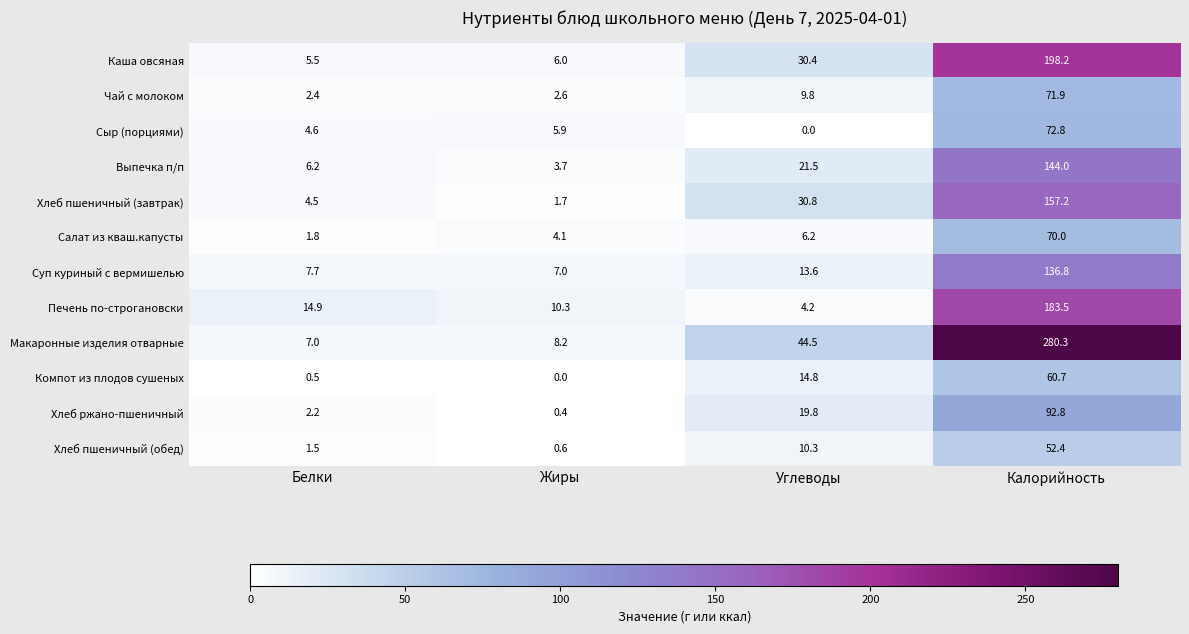

What is the difference between the maximum and minimum values in the Салат из кваш.капусты series?

68.2